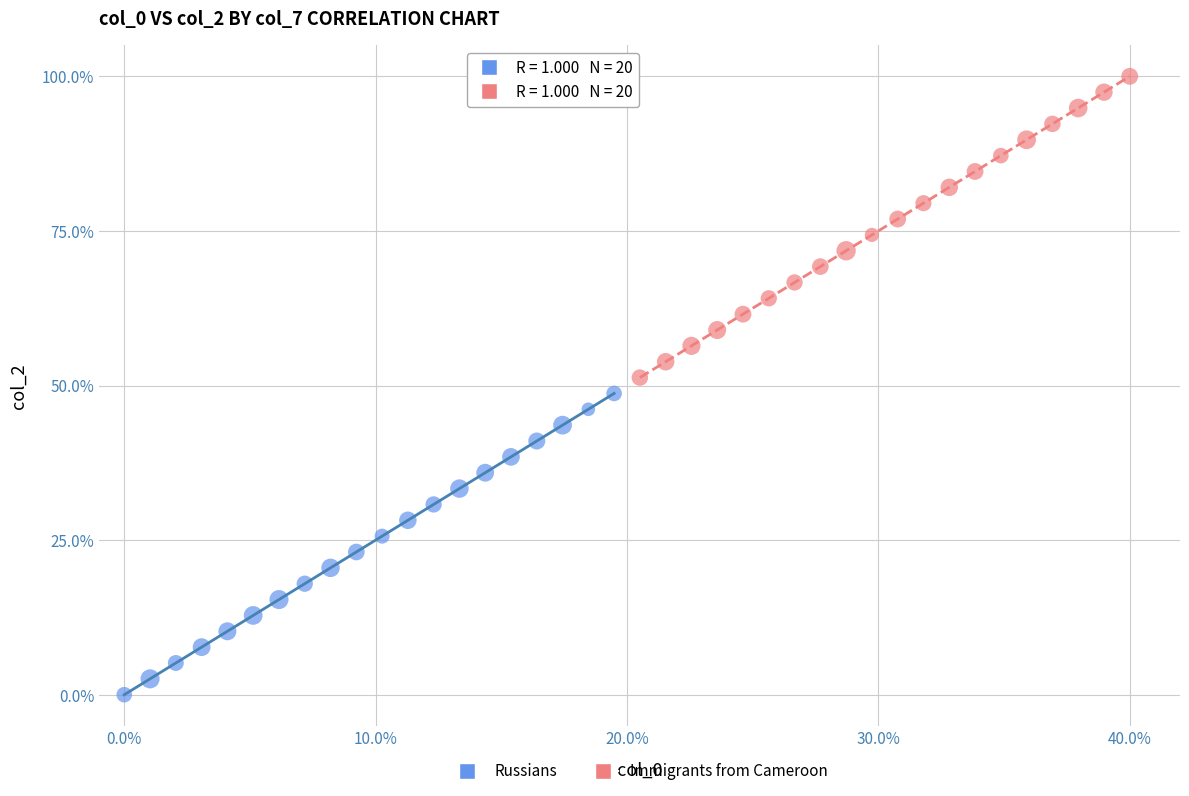

Which series contains the highest Y value?

Immigrants from Cameroon